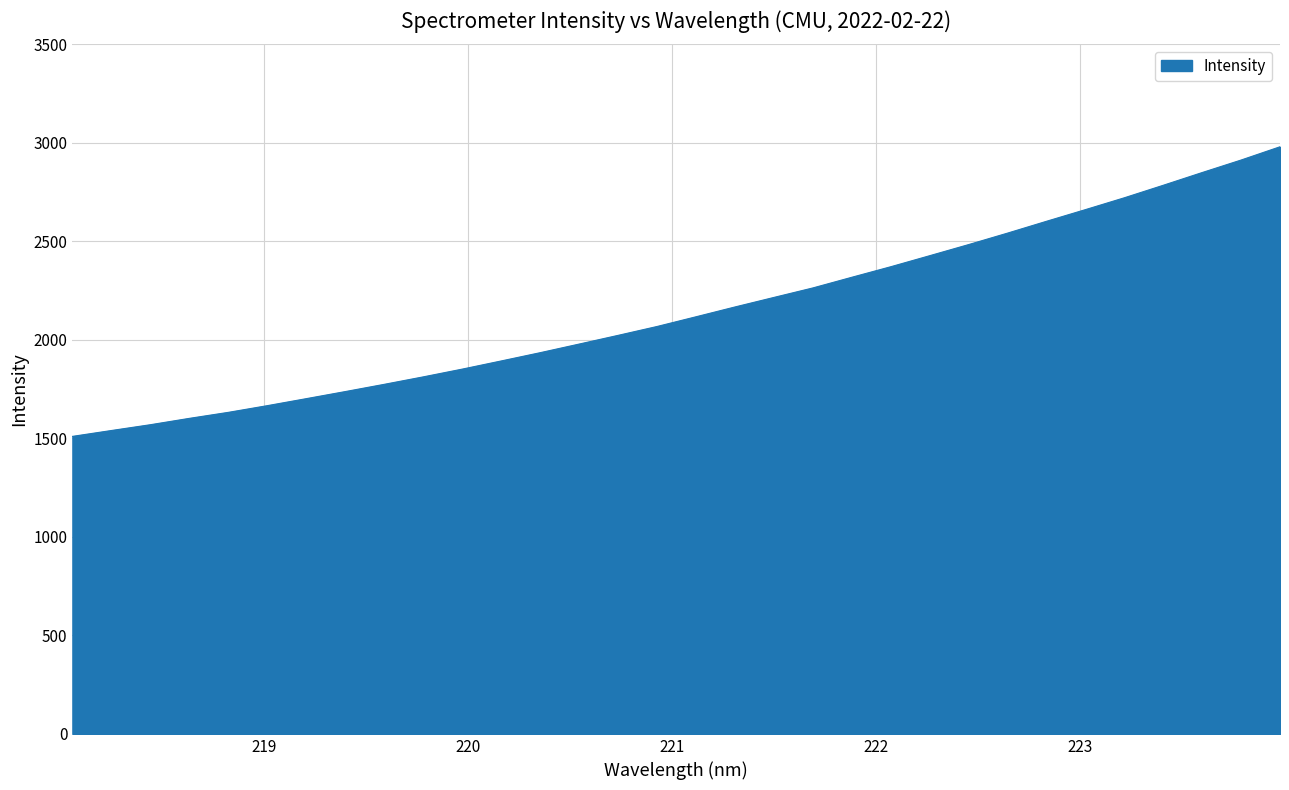

What is the minimum value shown in the chart?

1510.0